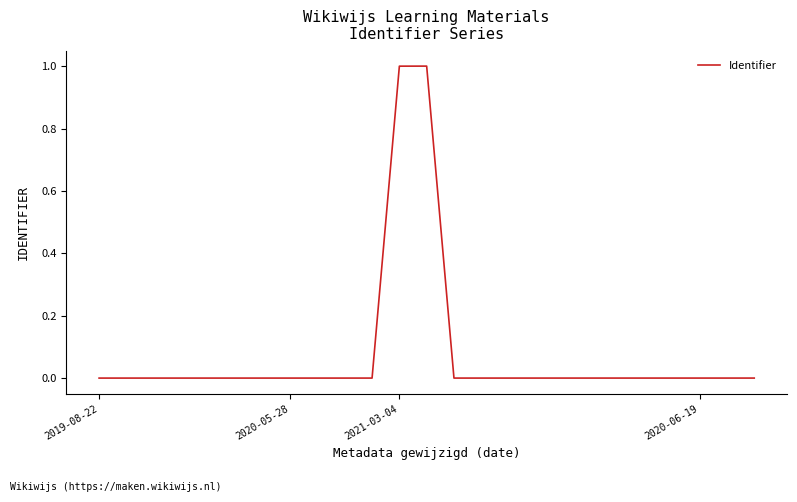

What is the maximum value shown in the chart?

1.0